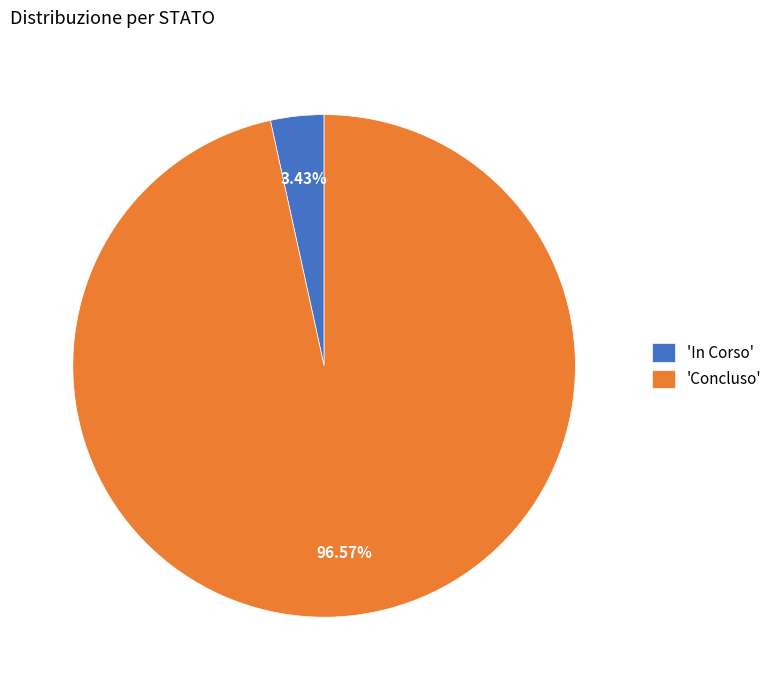

Does any single category account for the majority?

Yes